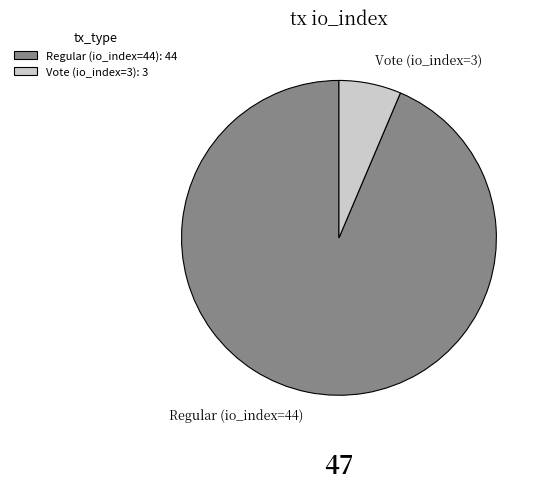

Between Vote (io_index=3) and Regular (io_index=44), which is larger?

Regular (io_index=44)